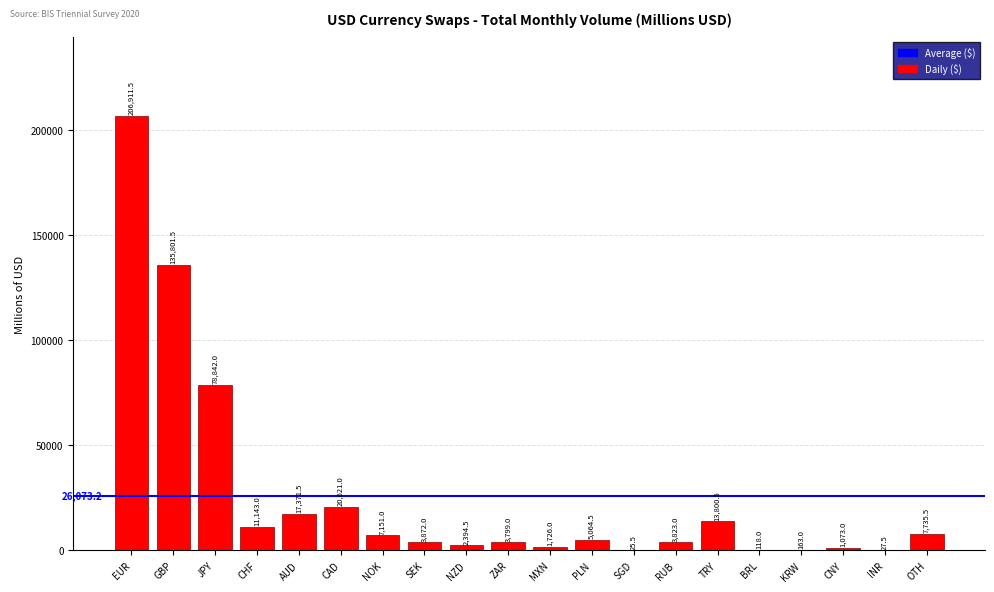

Reading left to right, transcribe all the data shown in this chart.

EUR=206911.5	GBP=135801.5	JPY=78842.0	CHF=11143.0	AUD=17371.5	CAD=20621.0	NOK=7151.0	SEK=3872.0	NZD=2394.5	ZAR=3799.0	MXN=1726.0	PLN=5064.5	SGD=25.5	RUB=3823.0	TRY=13800.5	BRL=118.0	KRW=163.0	CNY=1073.0	INR=27.5	OTH=7735.5